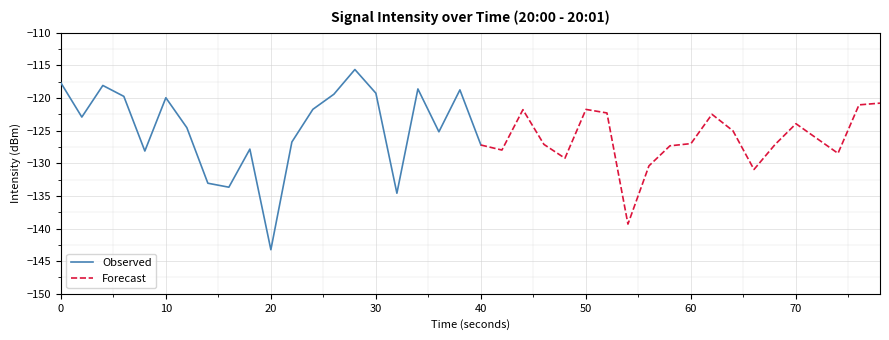

Reading right to left, what are all the values shown in this chart?

-120.8	-121.1	-128.5	-126.2	-123.9	-127.1	-131.0	-125.0	-122.5	-127.0	-127.3	-130.4	-139.3	-122.3	-121.7	-129.2	-127.1	-121.8	-128.0	-127.2	-118.8	-125.2	-118.6	-134.6	-119.3	-115.6	-119.4	-121.7	-126.7	-143.2	-127.8	-133.7	-133.1	-124.5	-120.0	-128.1	-119.8	-118.1	-122.9	-117.7